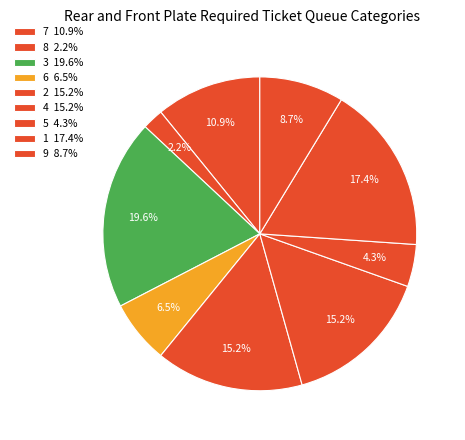

Combined, do 6 and 4 account for over 50%?

No